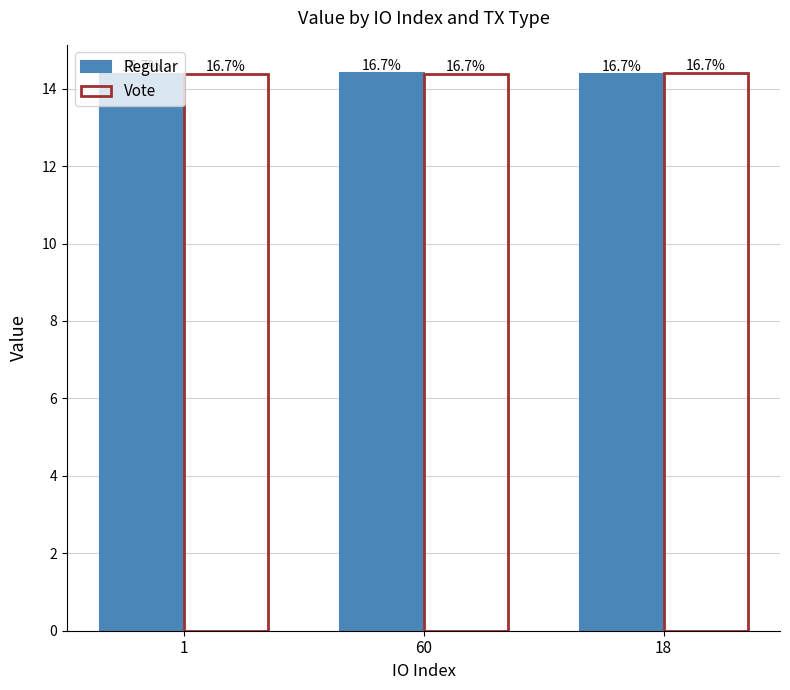

Does the chart contain stacked bars?

No